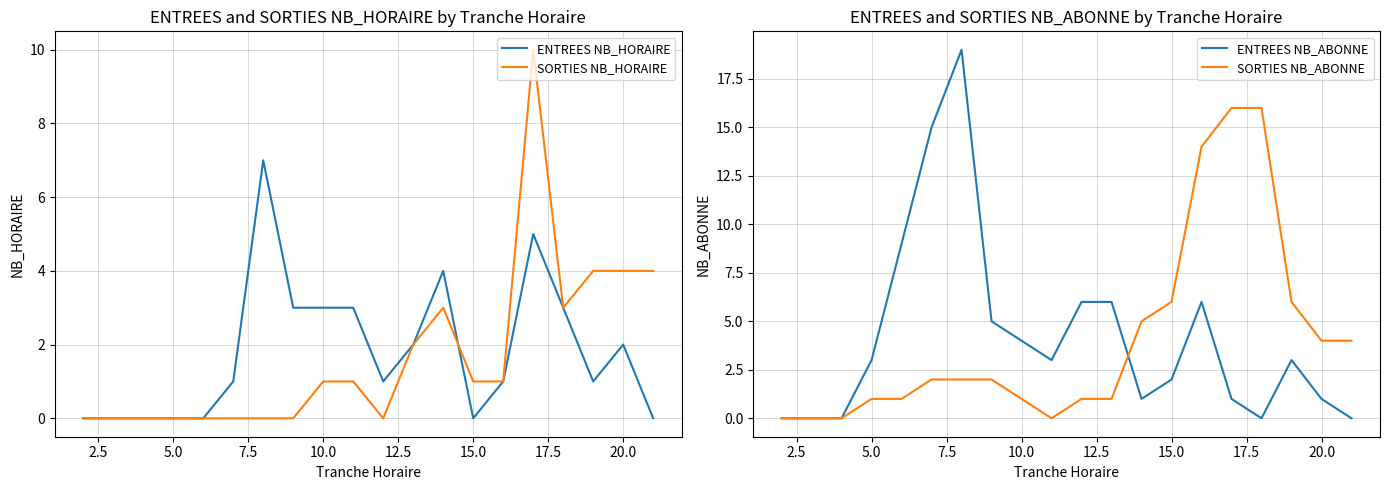

What is the highest value of the ENTREES NB_ABONNE series?

19